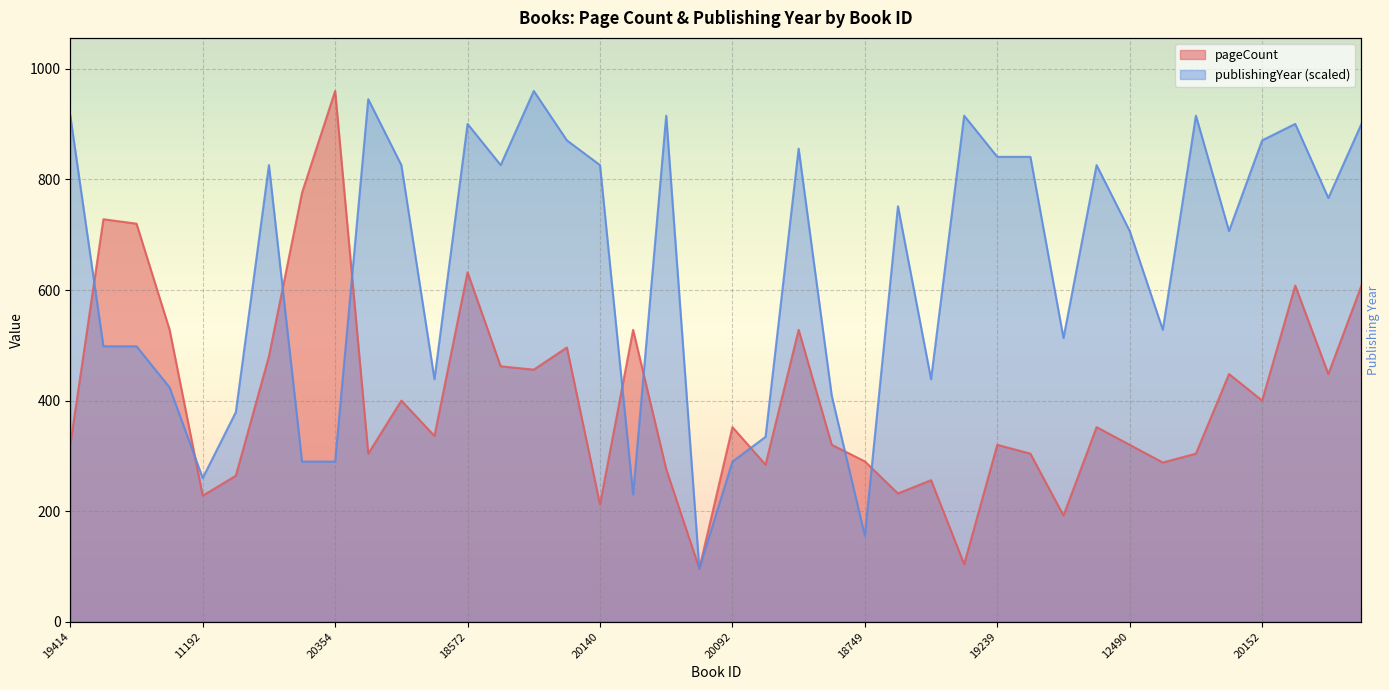

At which label is pageCount closest to 528?

19873